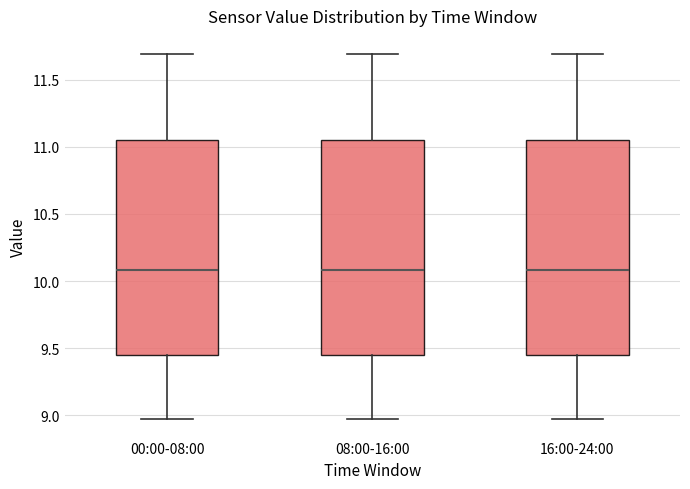

Reading left to right, transcribe this box plot: for each box, give where its median line is, the range the box spans, and where its two whiskers end, as read against the y-axis. The values are not printed on the chart, so give them approximately, as read against the axis.

00:00-08:00: median 10.10, box 9.45 to 11.05, whiskers 8.95 to 11.70
08:00-16:00: median 10.10, box 9.45 to 11.05, whiskers 8.95 to 11.70
16:00-24:00: median 10.10, box 9.45 to 11.05, whiskers 8.95 to 11.70